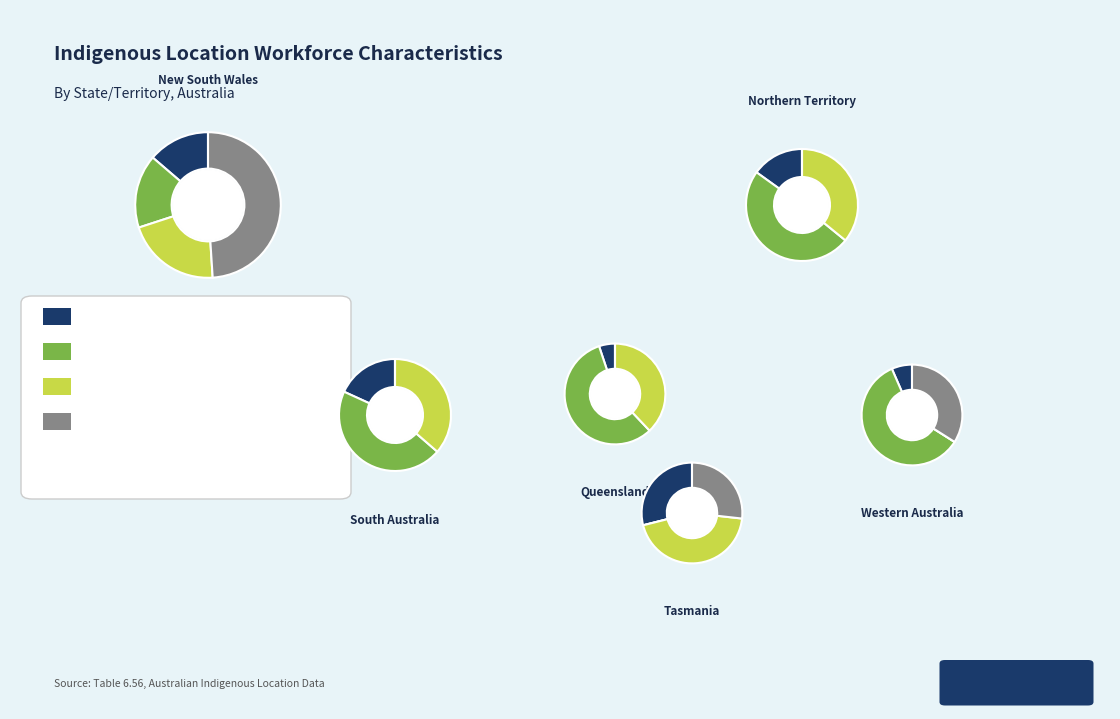

Rank the series by their average value, from lowest to highest.

Median age (years), Unskilled workers (labourers) (%), Non-school qualification (%), Secondary school qualification (%)